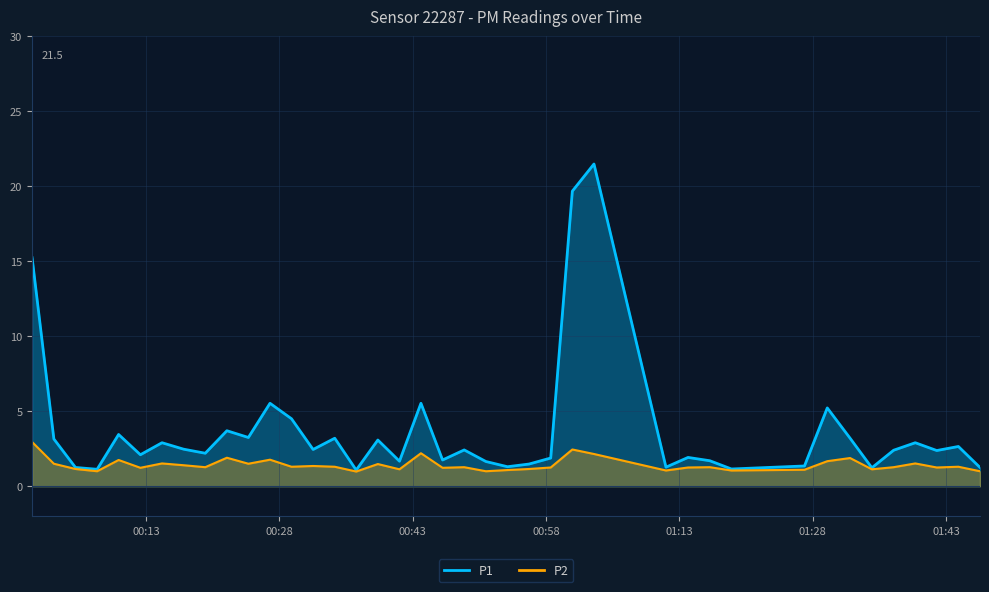

True or false: P1 has a value of 0.6 at 39.

False